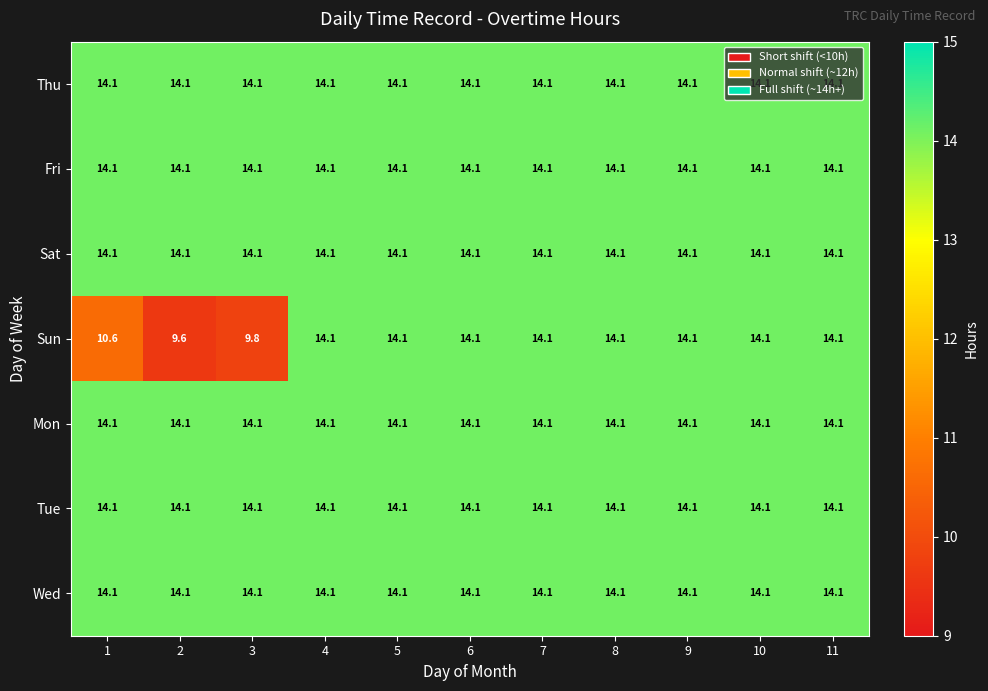

What is the sum of the Sat values at 8 and 5?

28.2